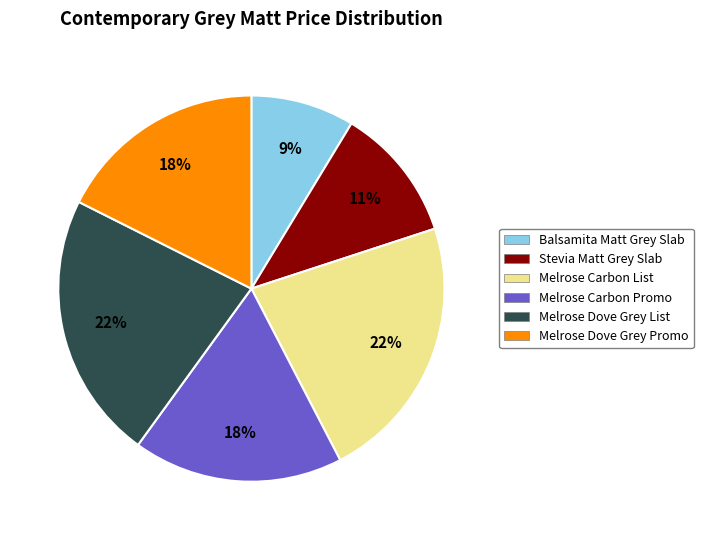

To the nearest percent, what percentage of the pie is Balsamita Matt Grey Slab?

9%